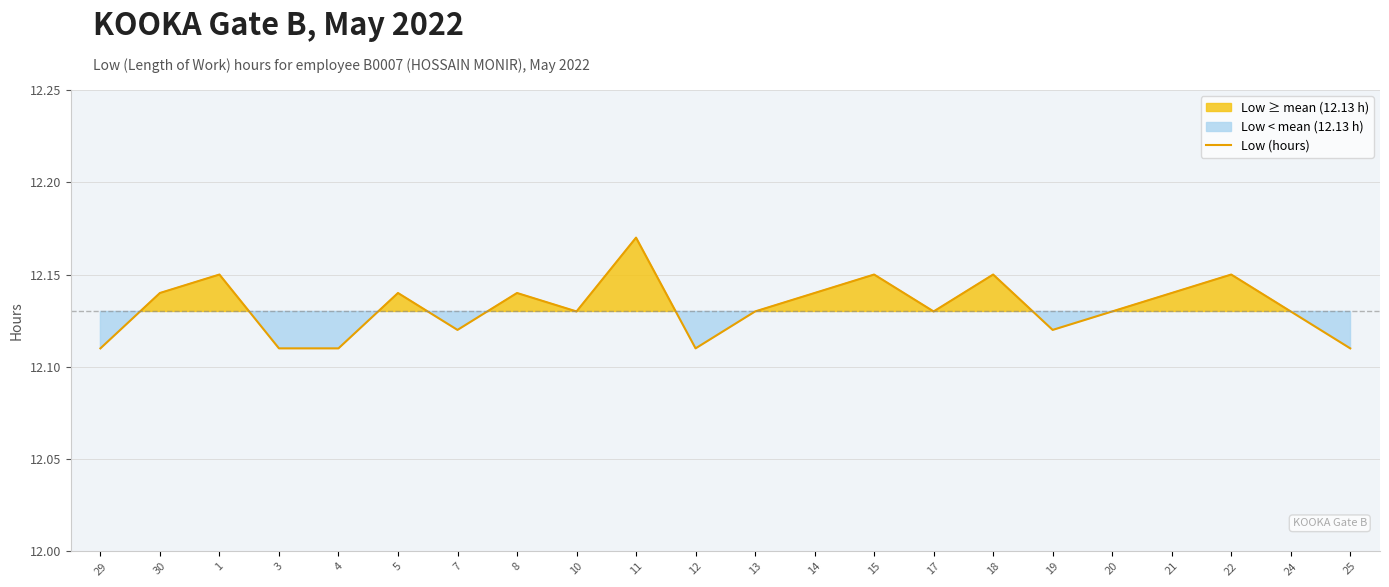

How many lines are shown in the chart?

1